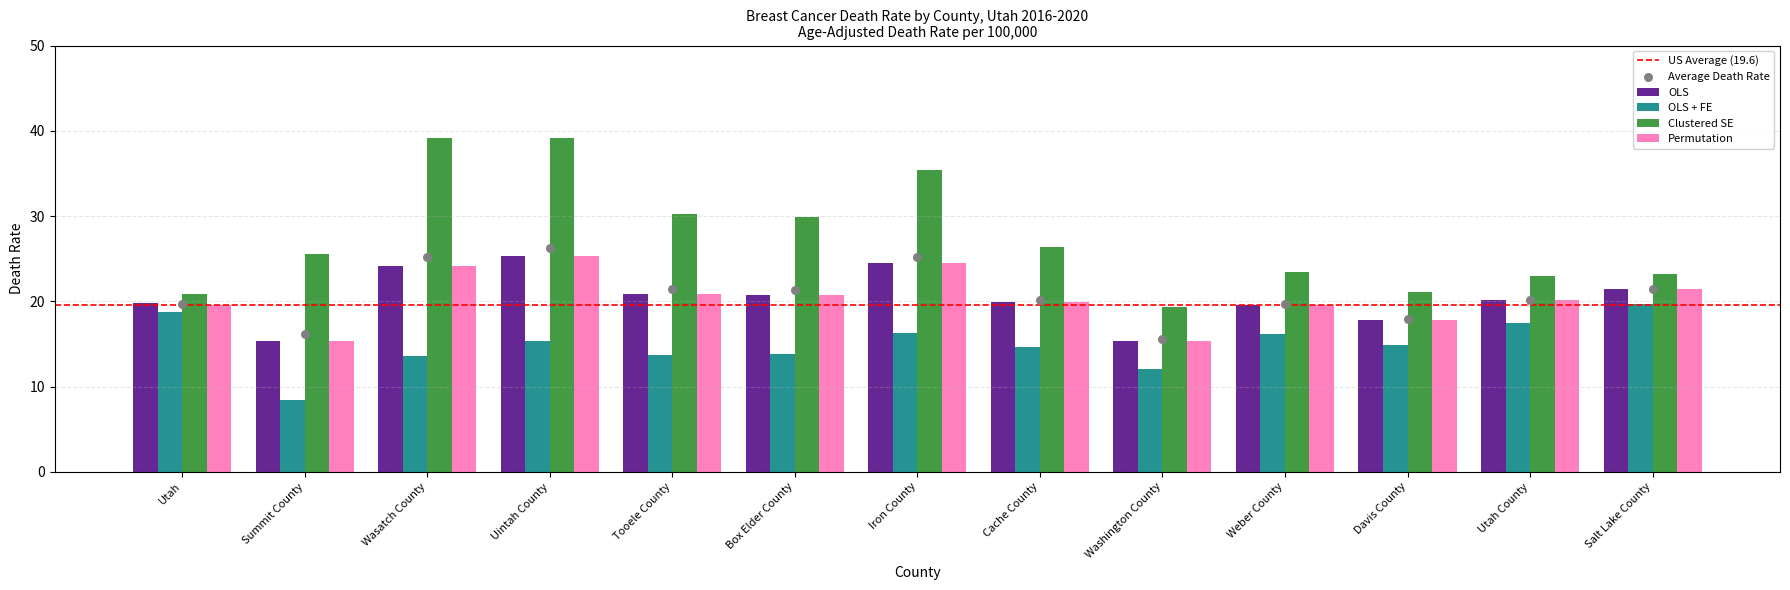

What is the total value across all series at Cache County?

80.8